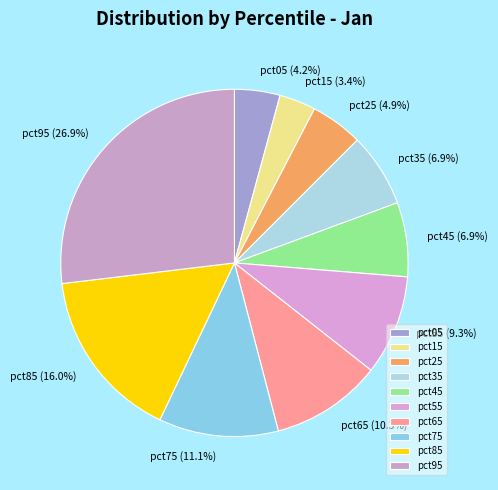

Is the sum of pct75 and pct45 greater than half?

No